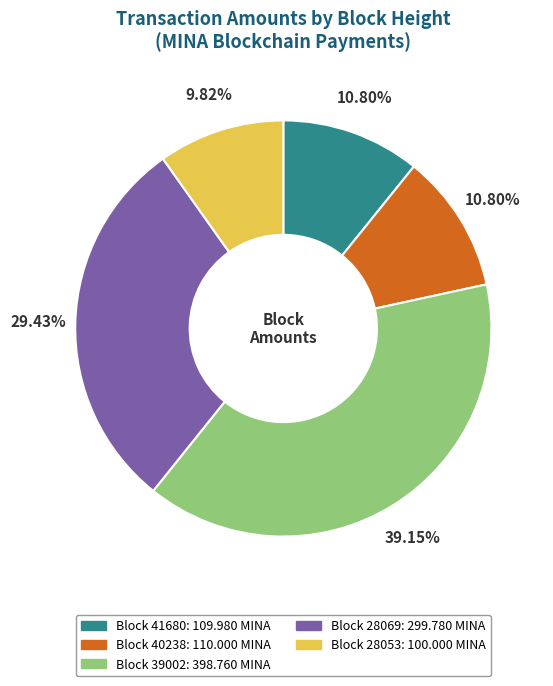

Is there a majority slice in this chart?

No